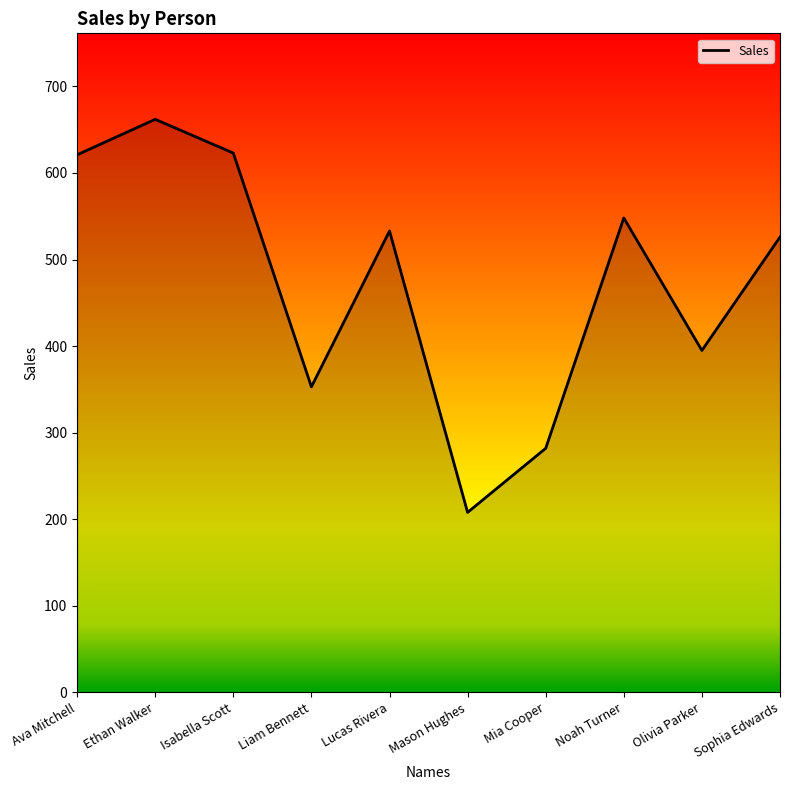

At which label does the data first exceed 533?

Ava Mitchell